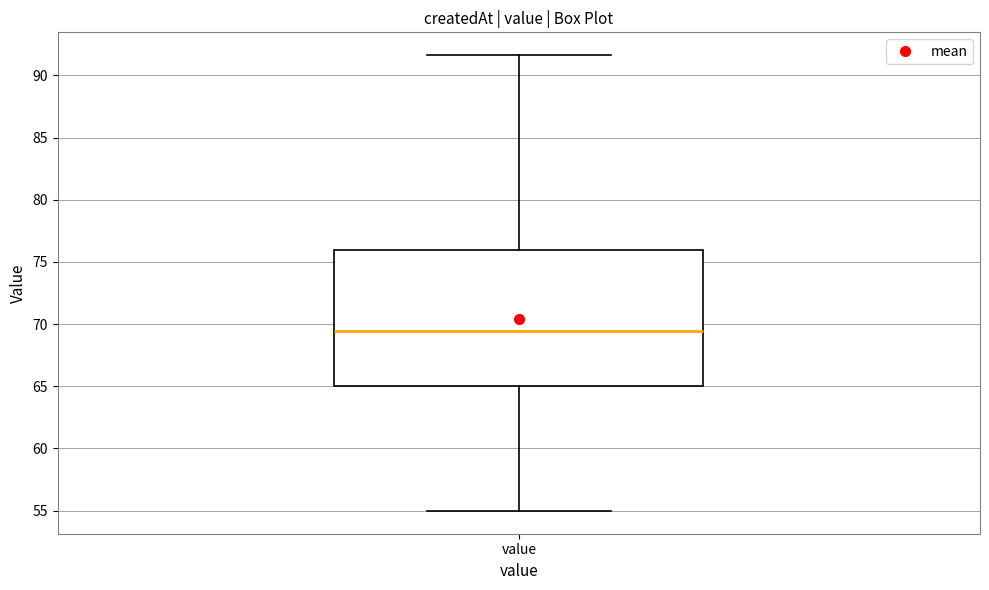

Transcribe this box plot: give where the median line is, the range the box spans, and where the two whiskers end, as read against the y-axis. The values are not printed on the chart, so give them approximately, as read against the axis.

median 69.5, box 65.0 to 76.0, whiskers 55.0 to 91.5